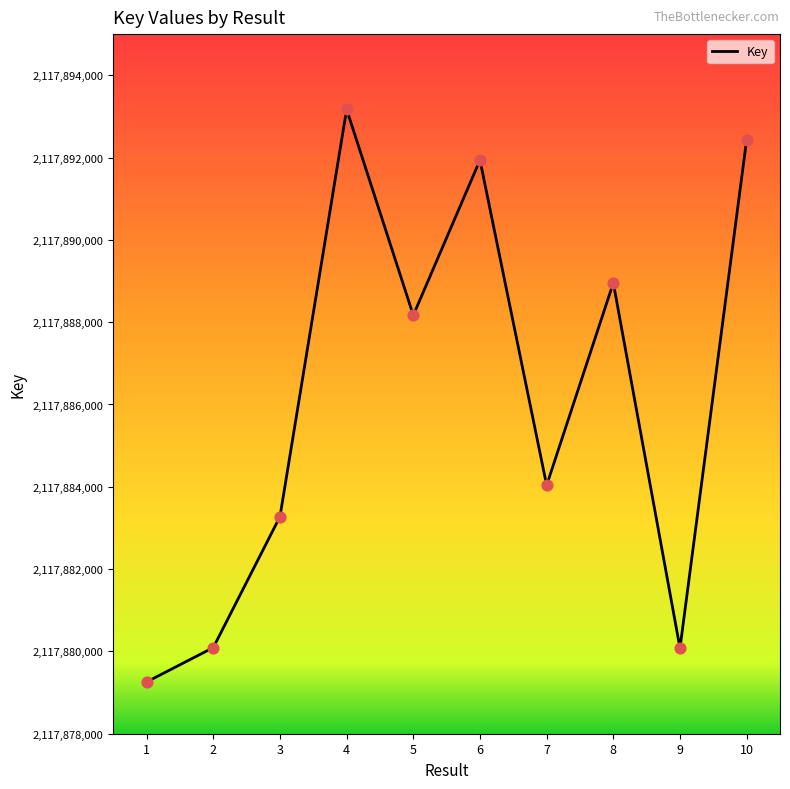

Which has a higher value, 1 or 10?

10